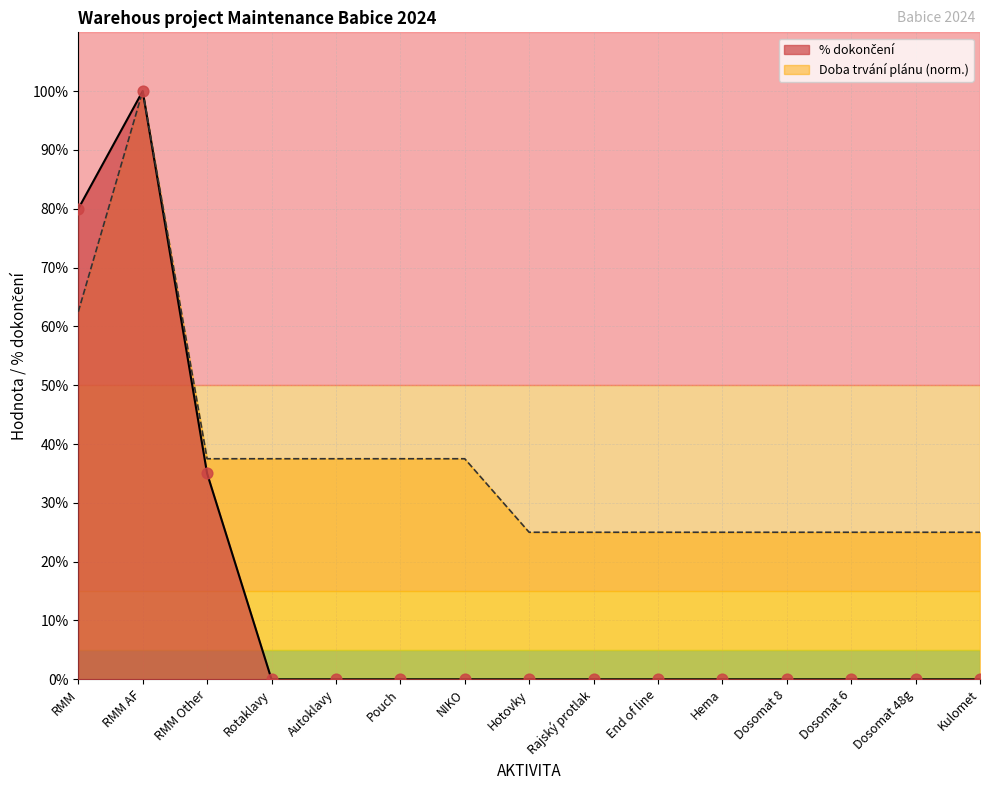

Which series has the widest spread of Y values?

% dokončení